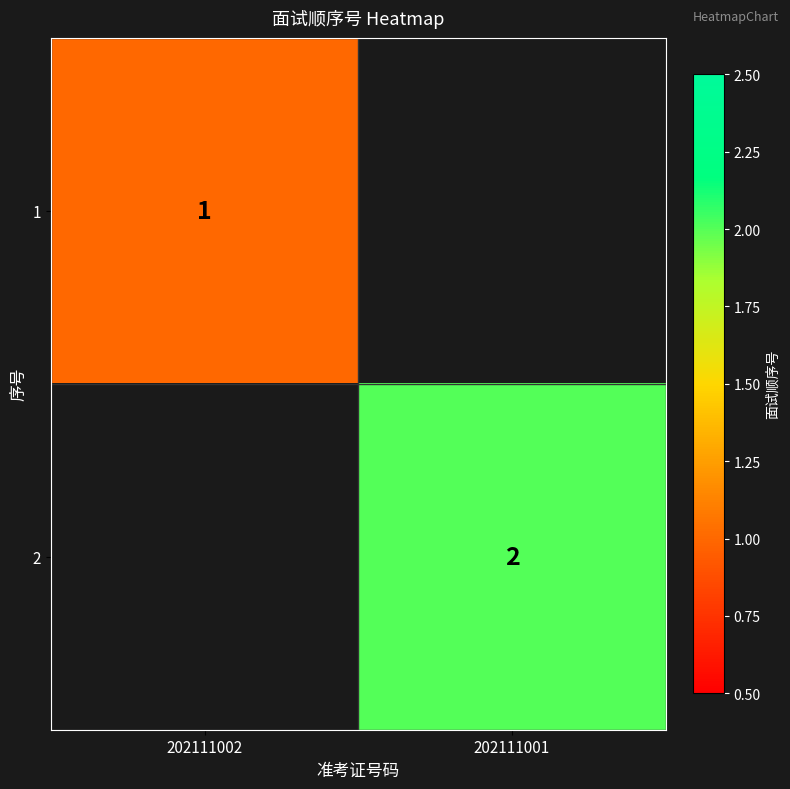

At which category does the chart reach its peak across all series?

202111001